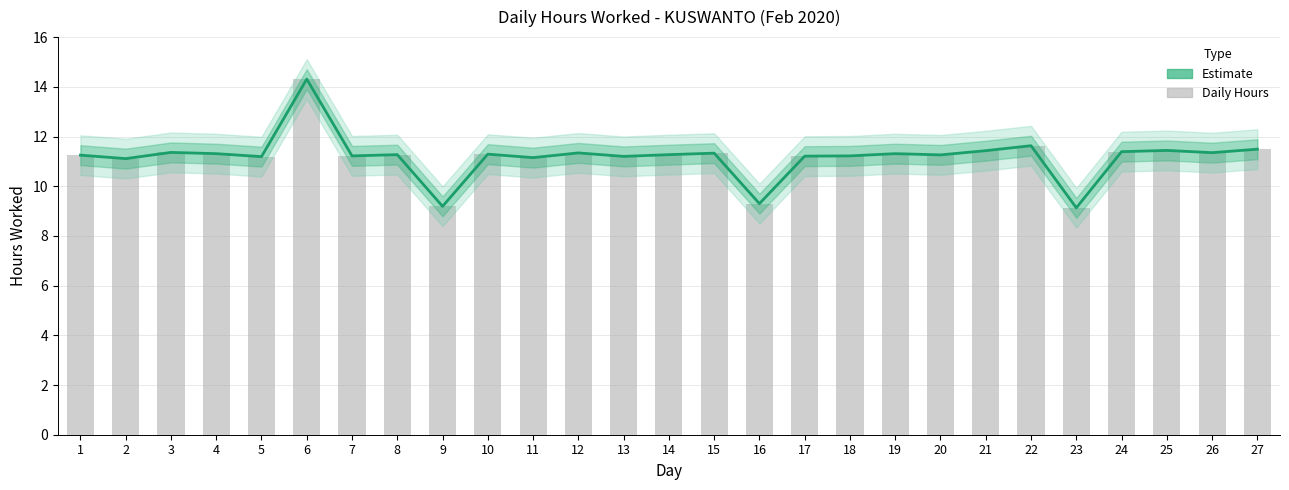

At which category does the chart reach its minimum across all series?

23